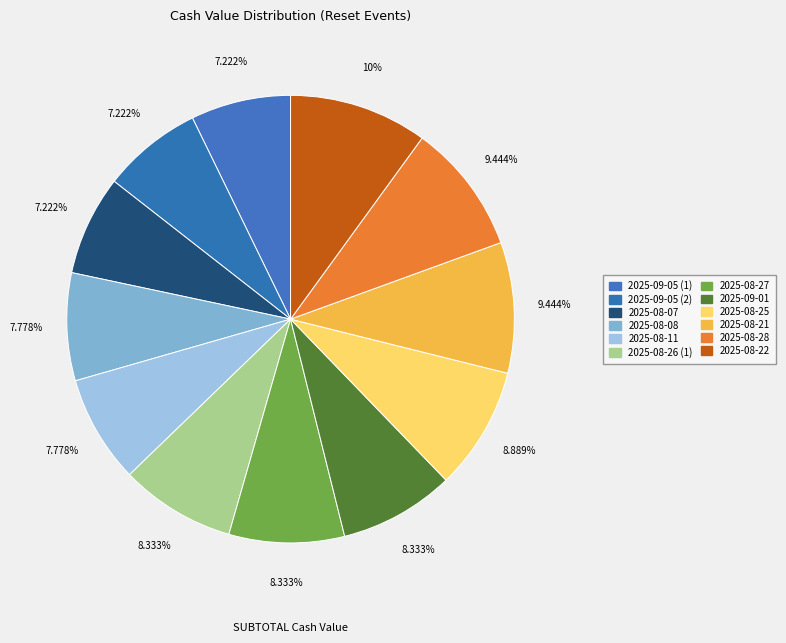

To the nearest percent, what is the average slice percentage?

8%